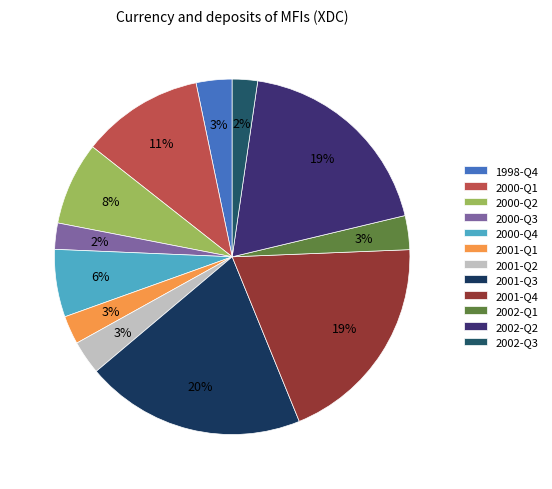

Is there a majority slice in this chart?

No